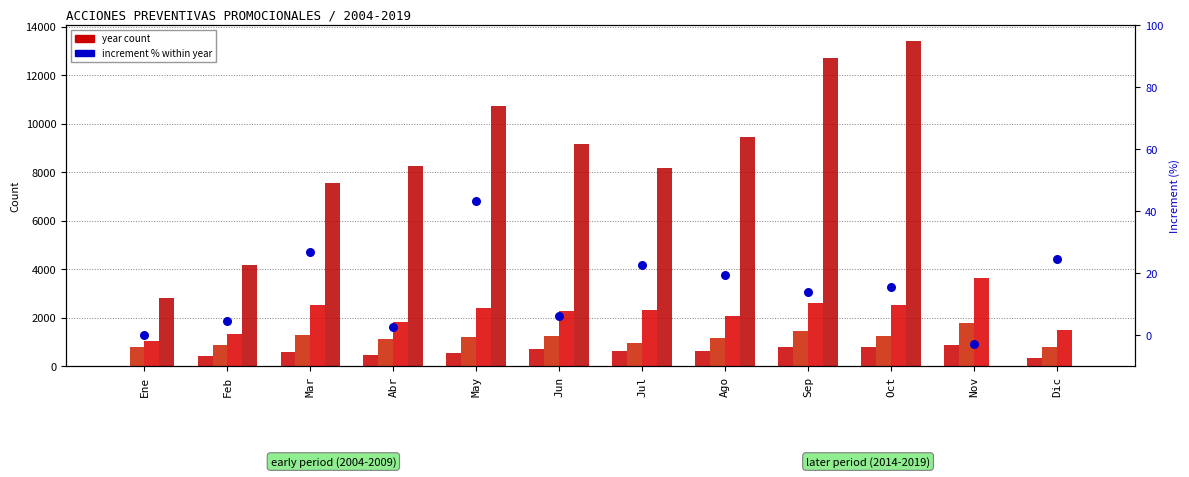

Between Jun and Mar, which is larger?

Mar